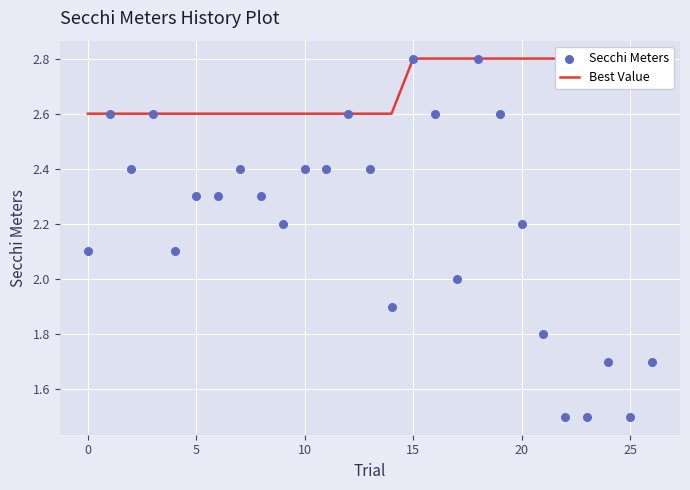

At how many categories does at least one series exceed 2?

27